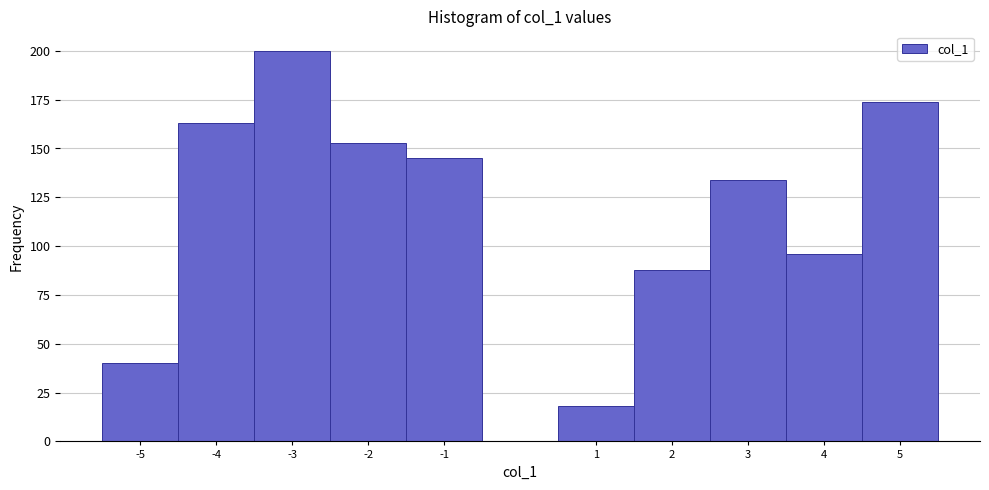

Over which range of the x-axis is the bar tallest?

-3.5 to -2.5